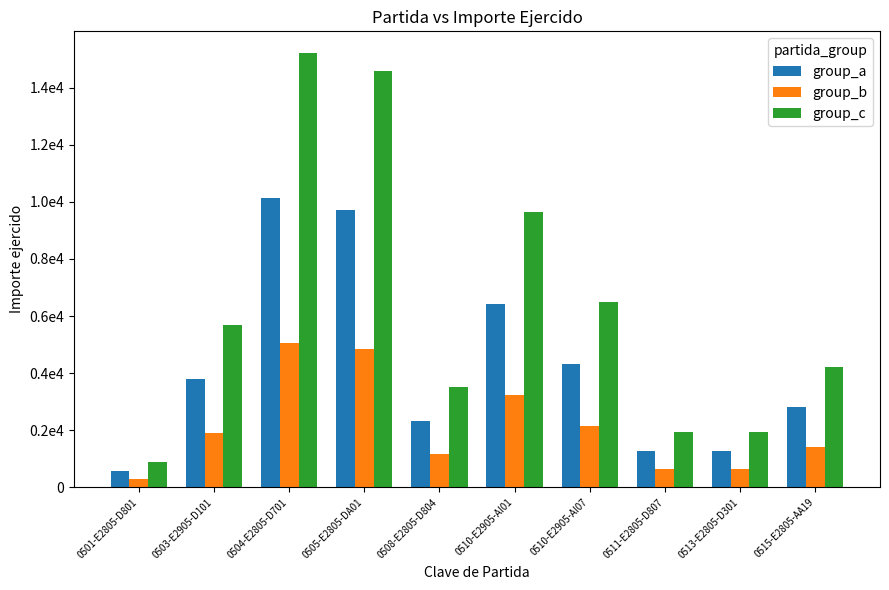

What are all the series names shown in the legend?

group_a, group_b, group_c